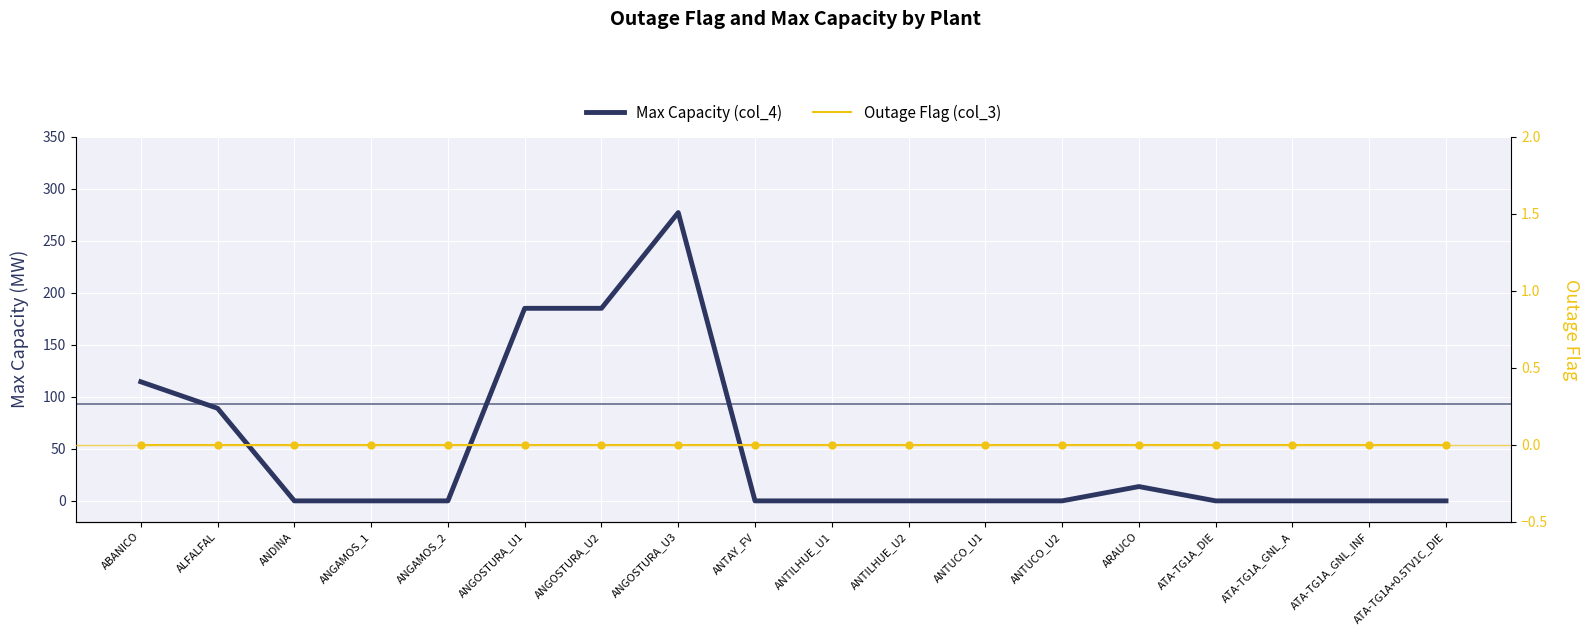

Which series has the largest total across all categories?

Max Capacity (col_4)